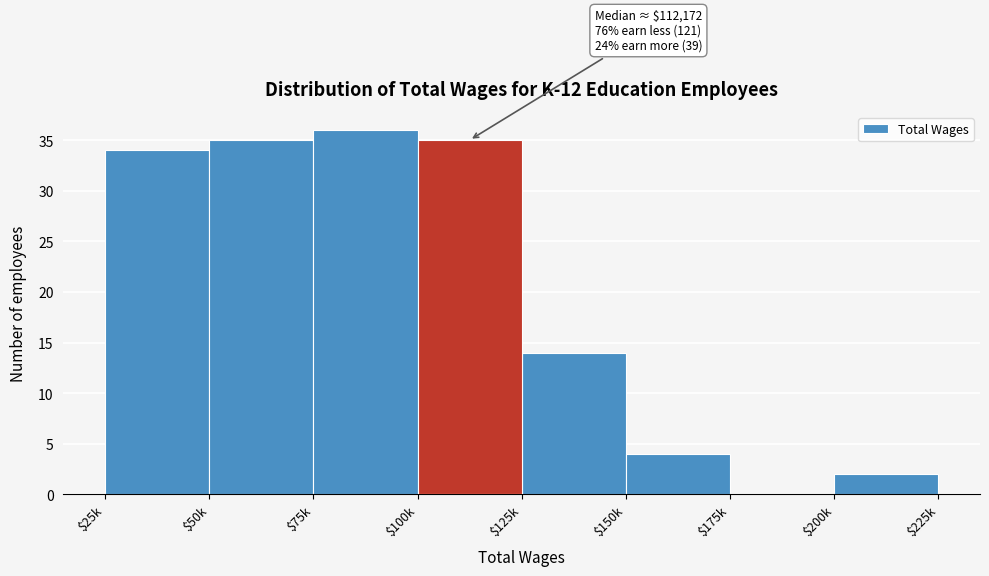

Is it true that the value at $100k is 21?

False